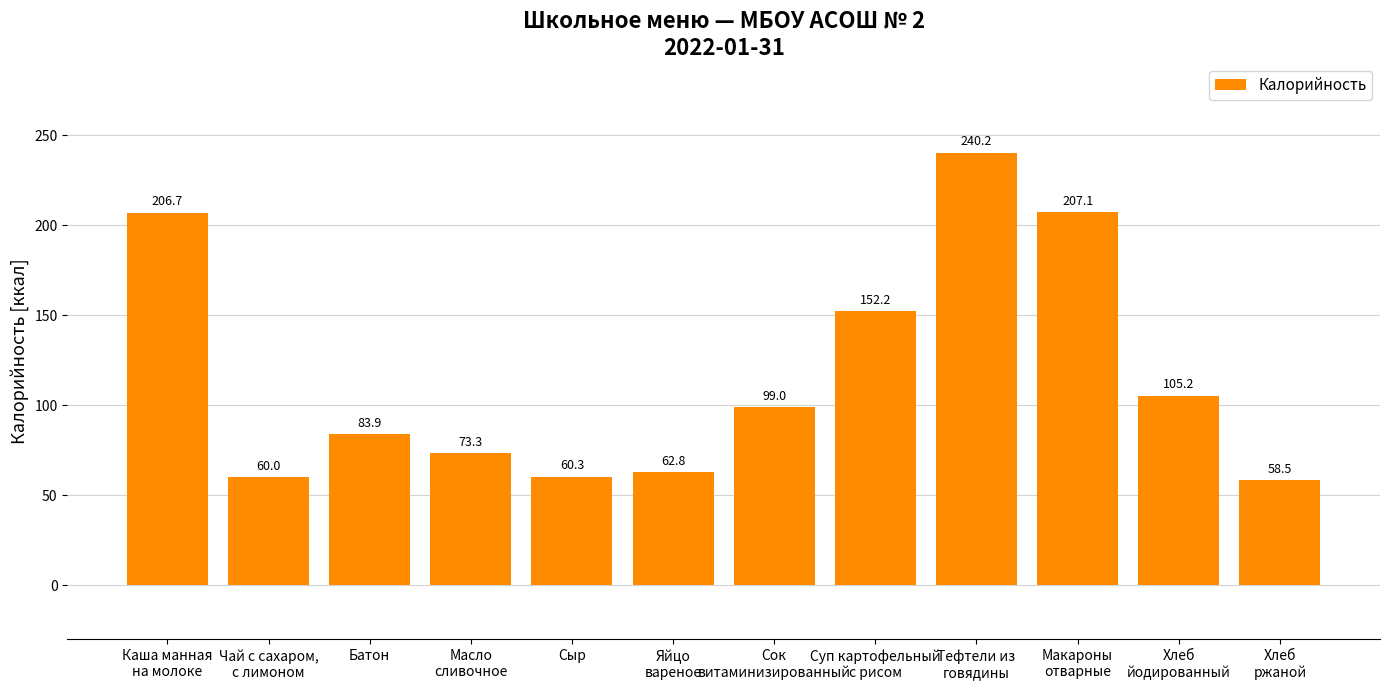

What is the label of the 12th bar from the right?

Каша манная
на молоке